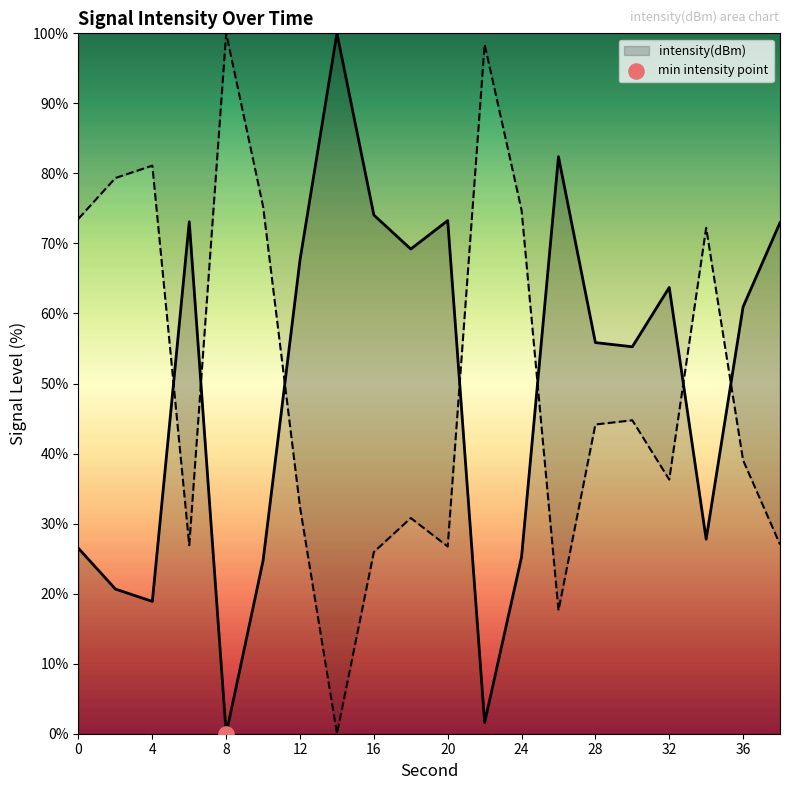

What is the change in value from 10 to 26?

+57.7